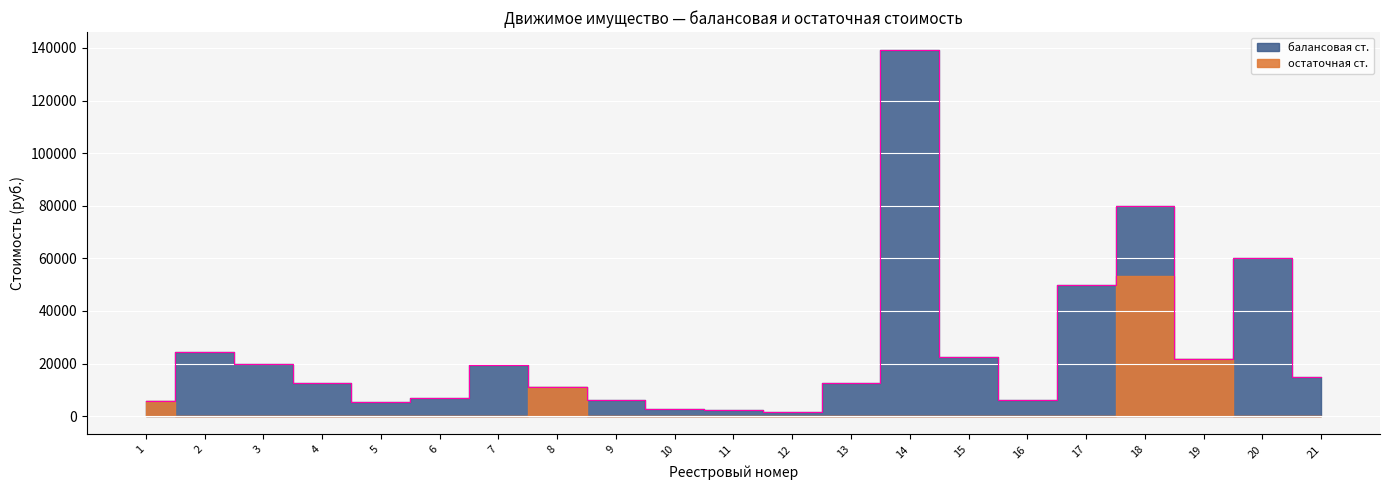

Is this an area chart (filled region under the line)?

No